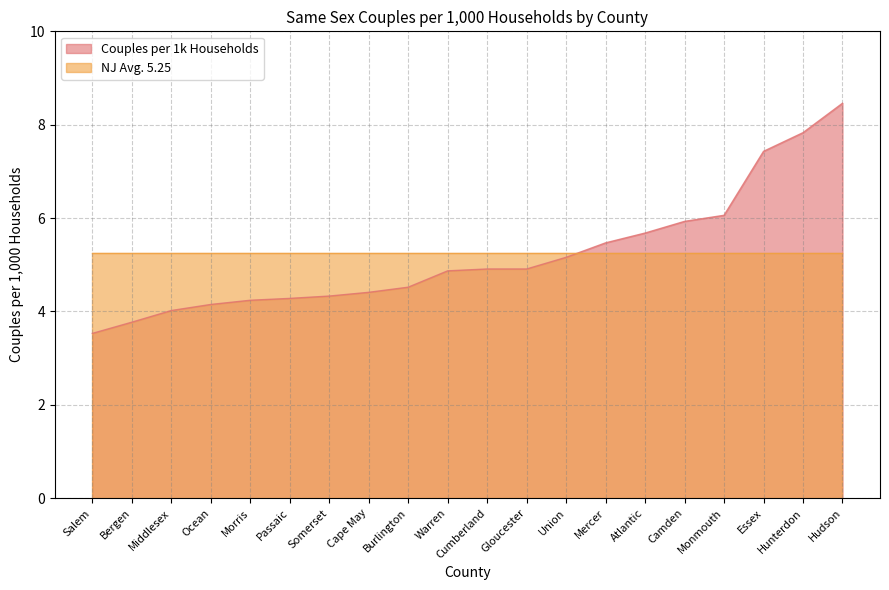

What is the label of the 5th point from the left?

Morris